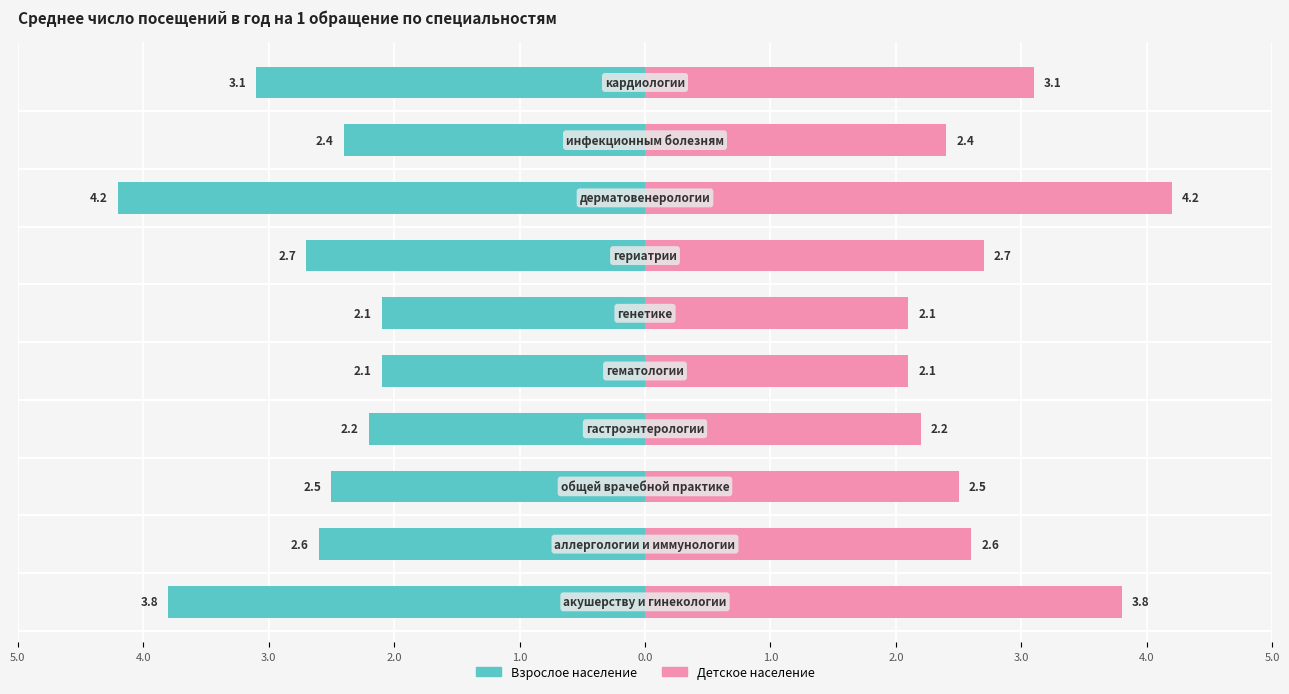

The value of Взрослое население at 1.0 is -2.6. True or false?

False